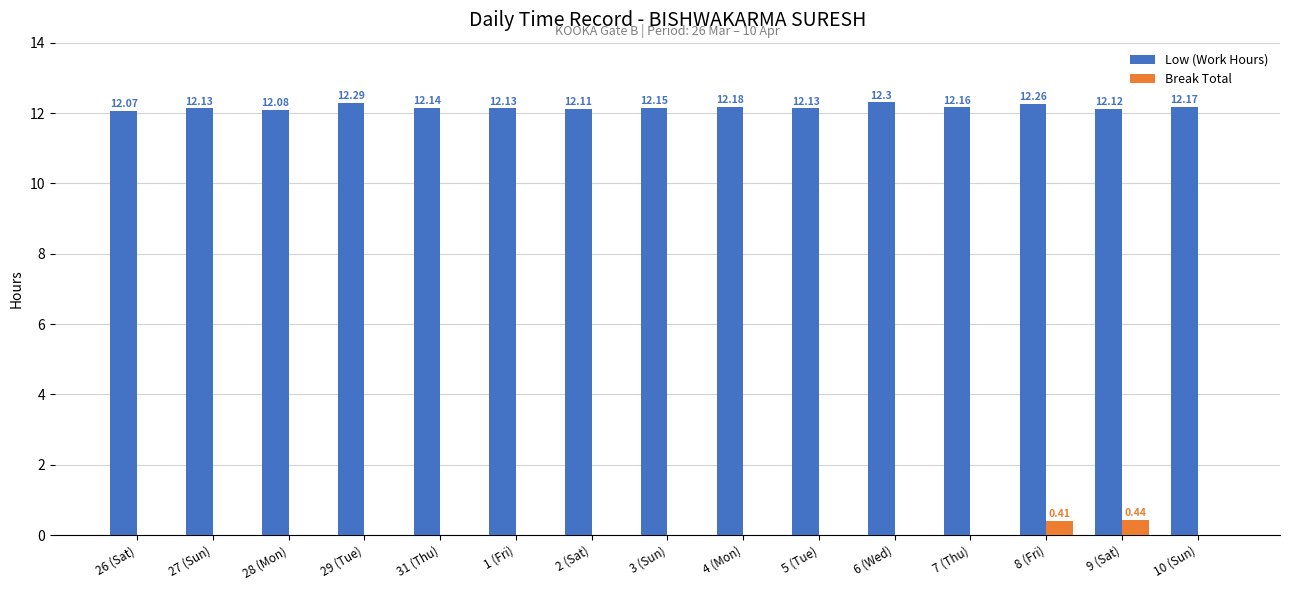

Is the value of Low (Work Hours) at 9 (Sat) greater than the value of Break Total at 5 (Tue)?

Yes